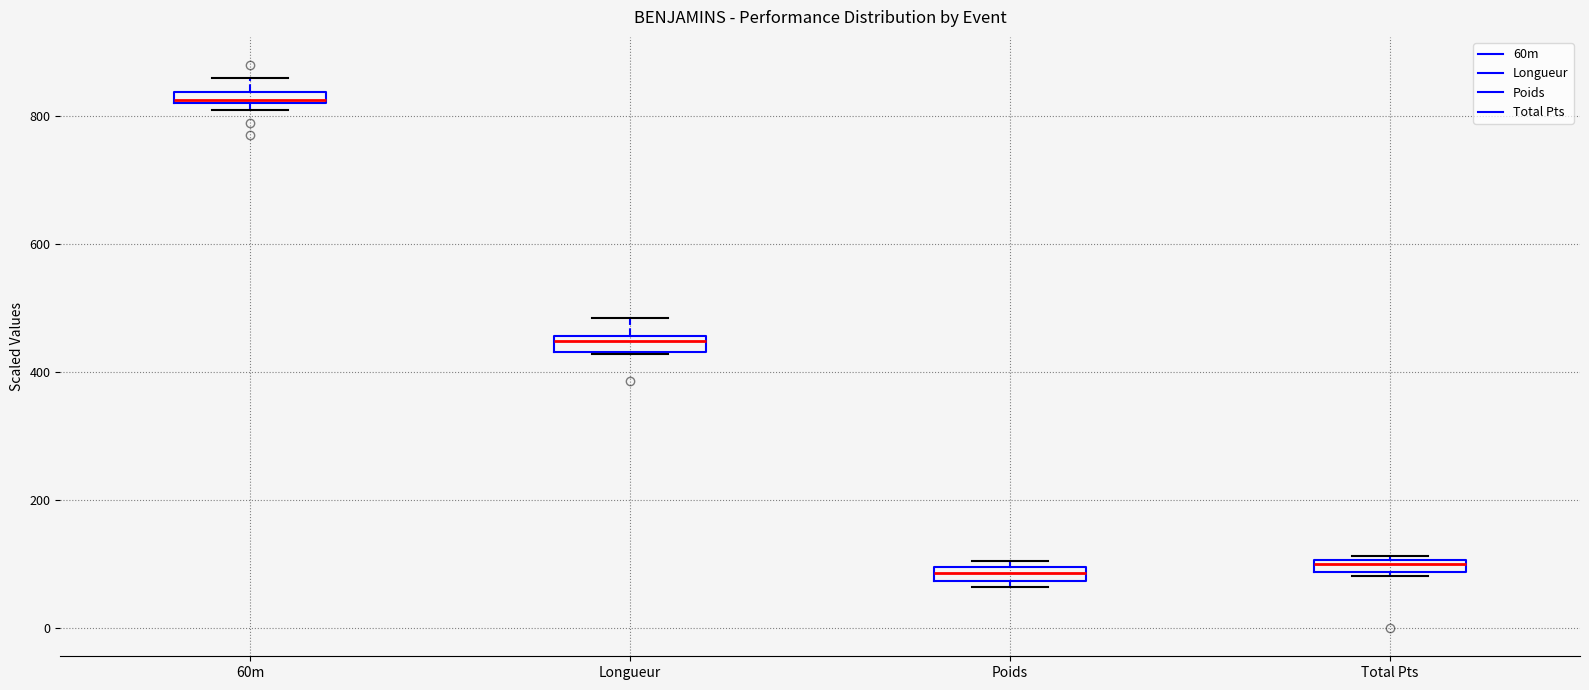

Where is the lower edge of the box for Poids on the y-axis? The values are not printed on the chart, so give them approximately, as read against the axis.

80